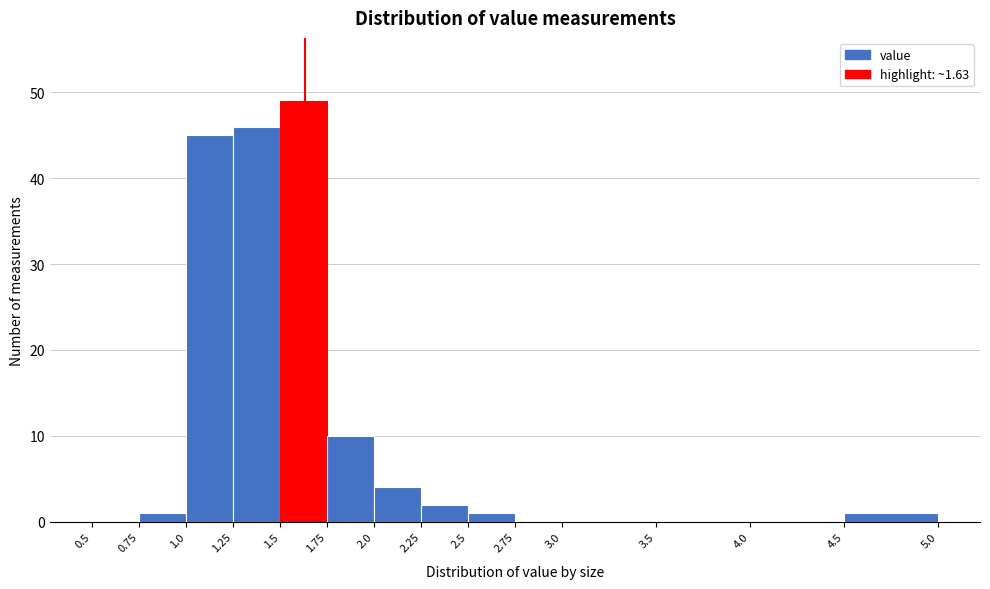

How tall is the bar that spans 0.75 to 1.0 on the x-axis? The values are not printed on the chart, so give them approximately, as read against the axis.

1